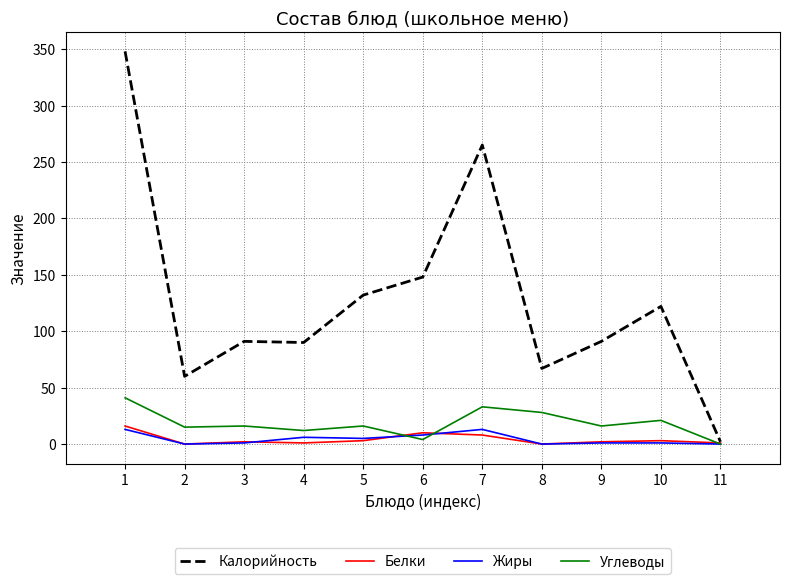

Is it true that Углеводы equals 14 at 8?

False